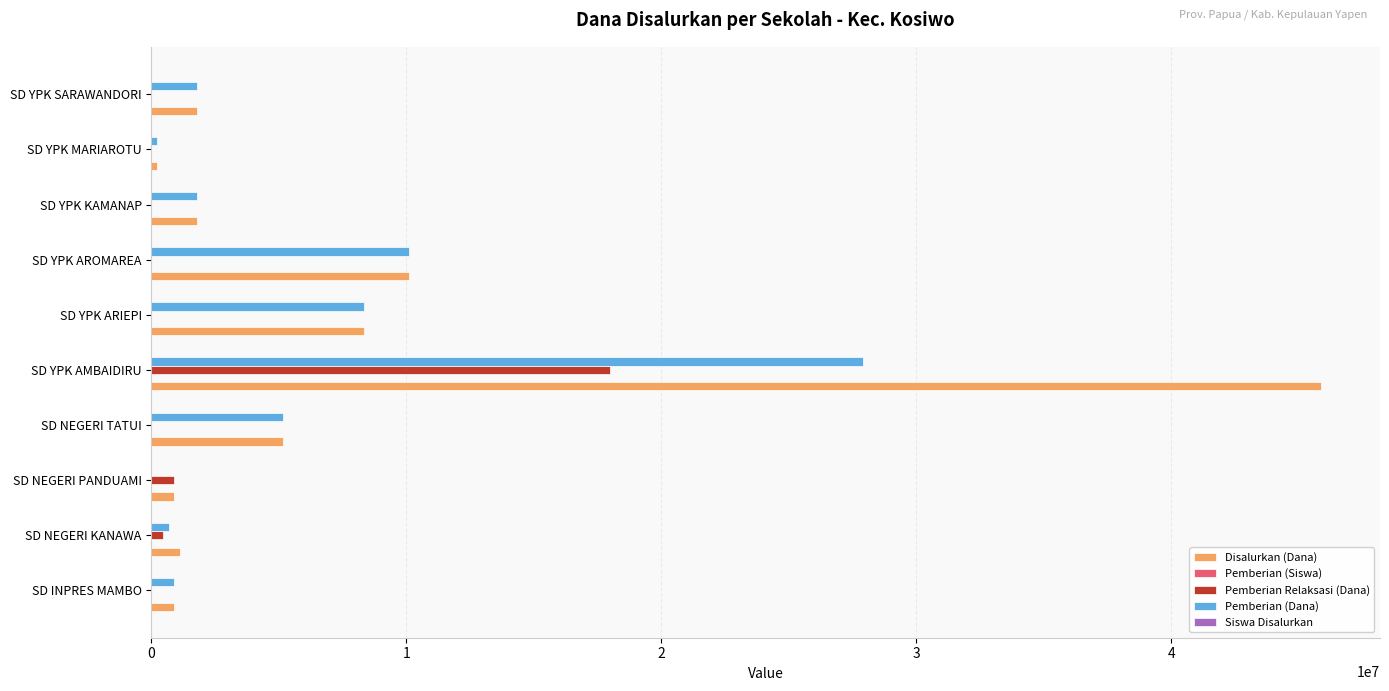

Which label corresponds to the largest value in the chart?

SD YPK AMBAIDIRU